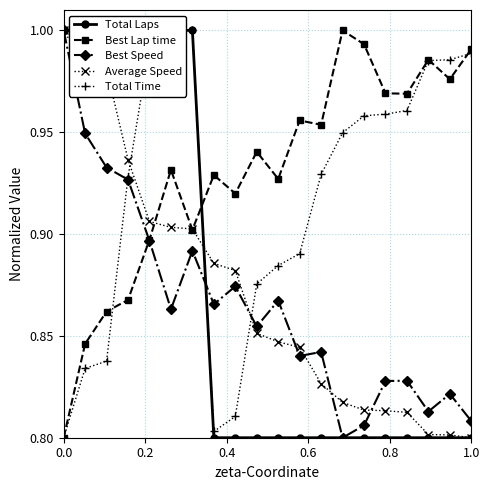

What is the value of the Total Laps point at the 7th from the left?

1.0